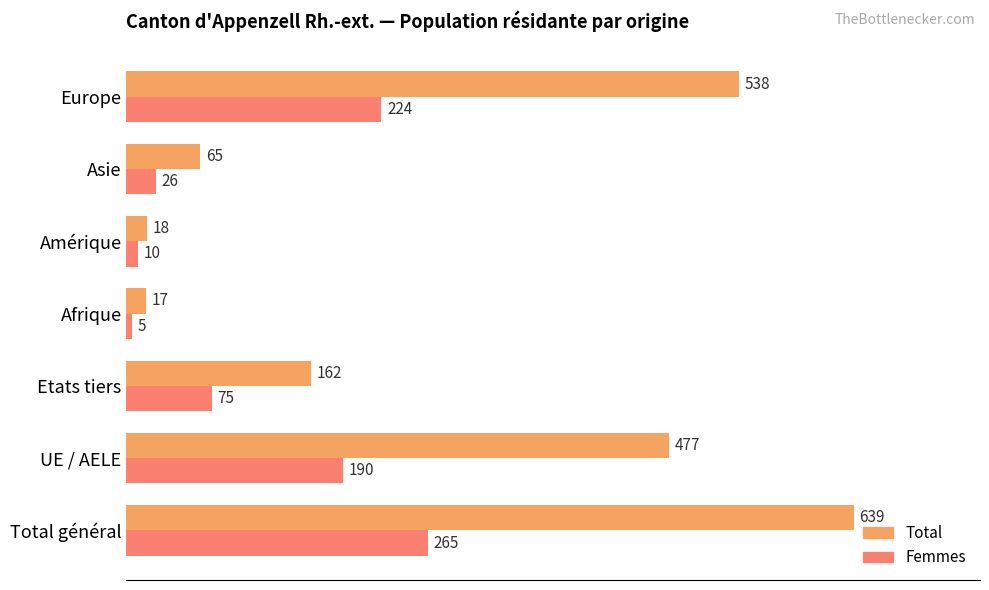

Which series has the largest total across all categories?

Total